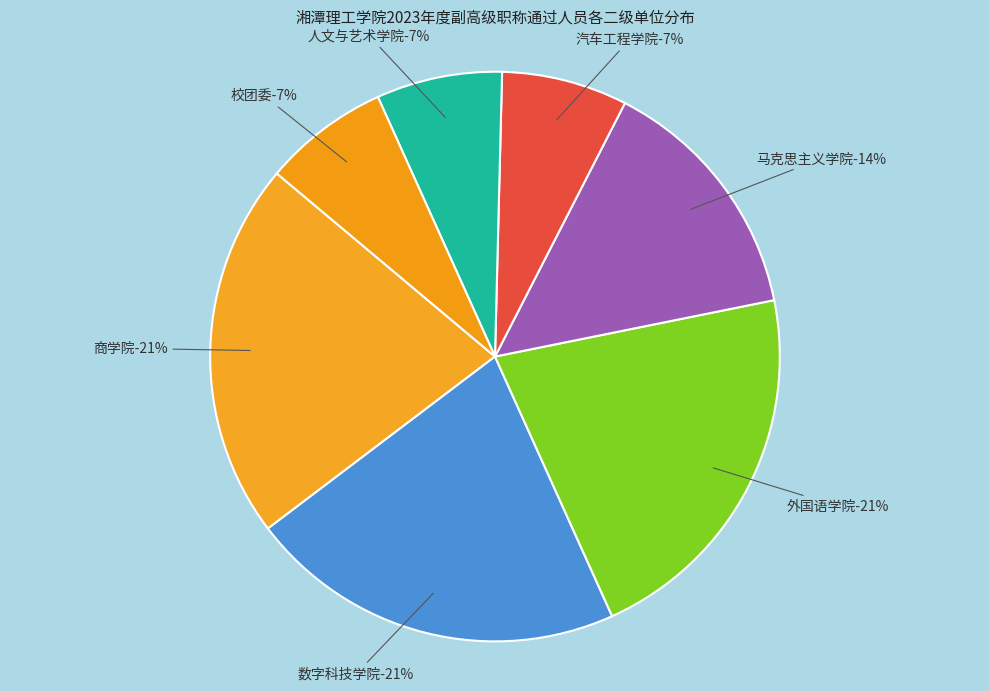

Is it true that 马克思主义学院 is 14% of the pie?

True